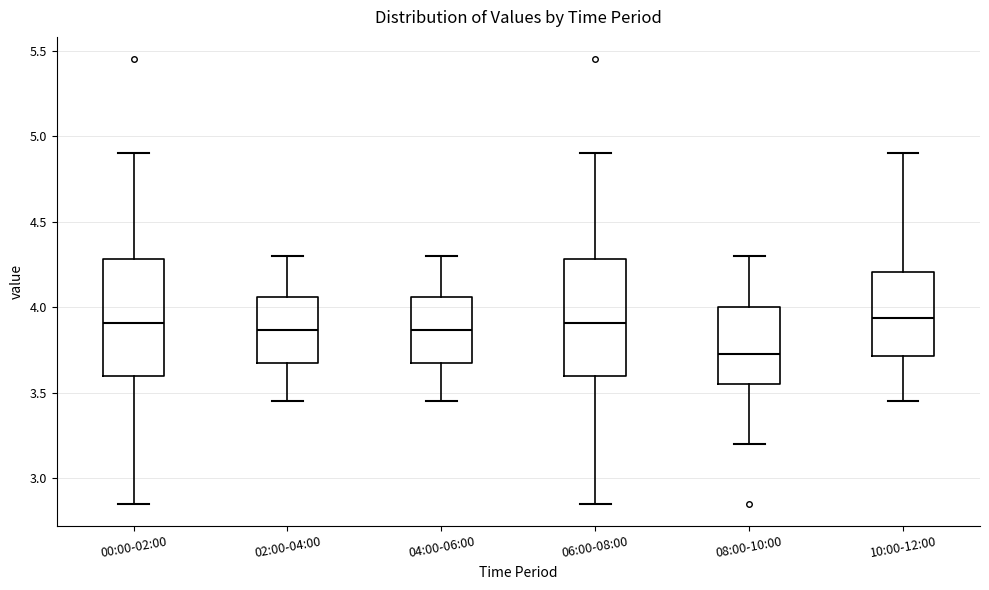

Reading left to right, transcribe this box plot: for each box, give where its median line is, the range the box spans, and where its two whiskers end, as read against the y-axis. The values are not printed on the chart, so give them approximately, as read against the axis.

00:00-02:00: median 3.90, box 3.60 to 4.30, whiskers 2.85 to 4.90
02:00-04:00: median 3.85, box 3.65 to 4.05, whiskers 3.45 to 4.30
04:00-06:00: median 3.85, box 3.65 to 4.05, whiskers 3.45 to 4.30
06:00-08:00: median 3.90, box 3.60 to 4.30, whiskers 2.85 to 4.90
08:00-10:00: median 3.75, box 3.55 to 4.00, whiskers 3.20 to 4.30
10:00-12:00: median 3.95, box 3.70 to 4.20, whiskers 3.45 to 4.90